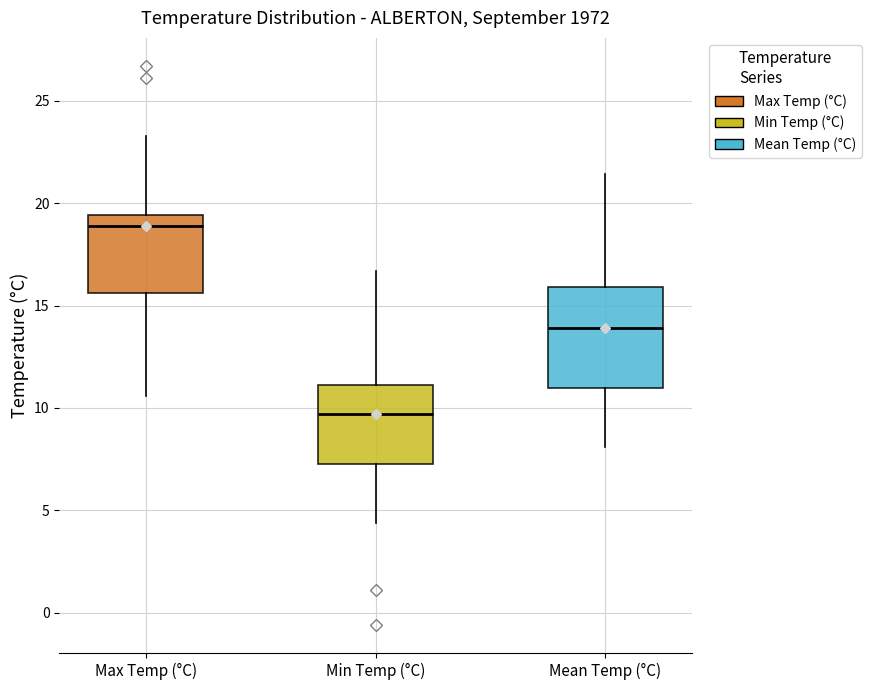

Reading left to right, transcribe this box plot: for each box, give where its median line is, the range the box spans, and where its two whiskers end, as read against the y-axis. The values are not printed on the chart, so give them approximately, as read against the axis.

Max Temp (°C): median 19.0, box 15.5 to 19.5, whiskers 10.5 to 23.5
Min Temp (°C): median 9.5, box 7.5 to 11.0, whiskers 4.5 to 16.5
Mean Temp (°C): median 14.0, box 11.0 to 16.0, whiskers 8.0 to 21.5